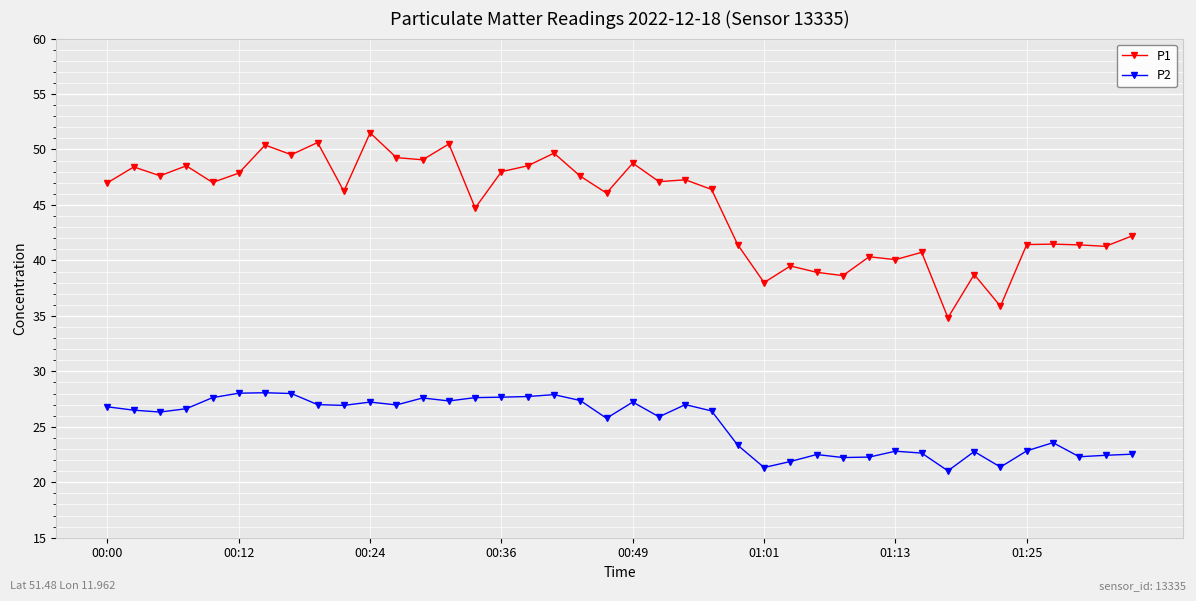

What is the sum of all P2 values?

1009.5